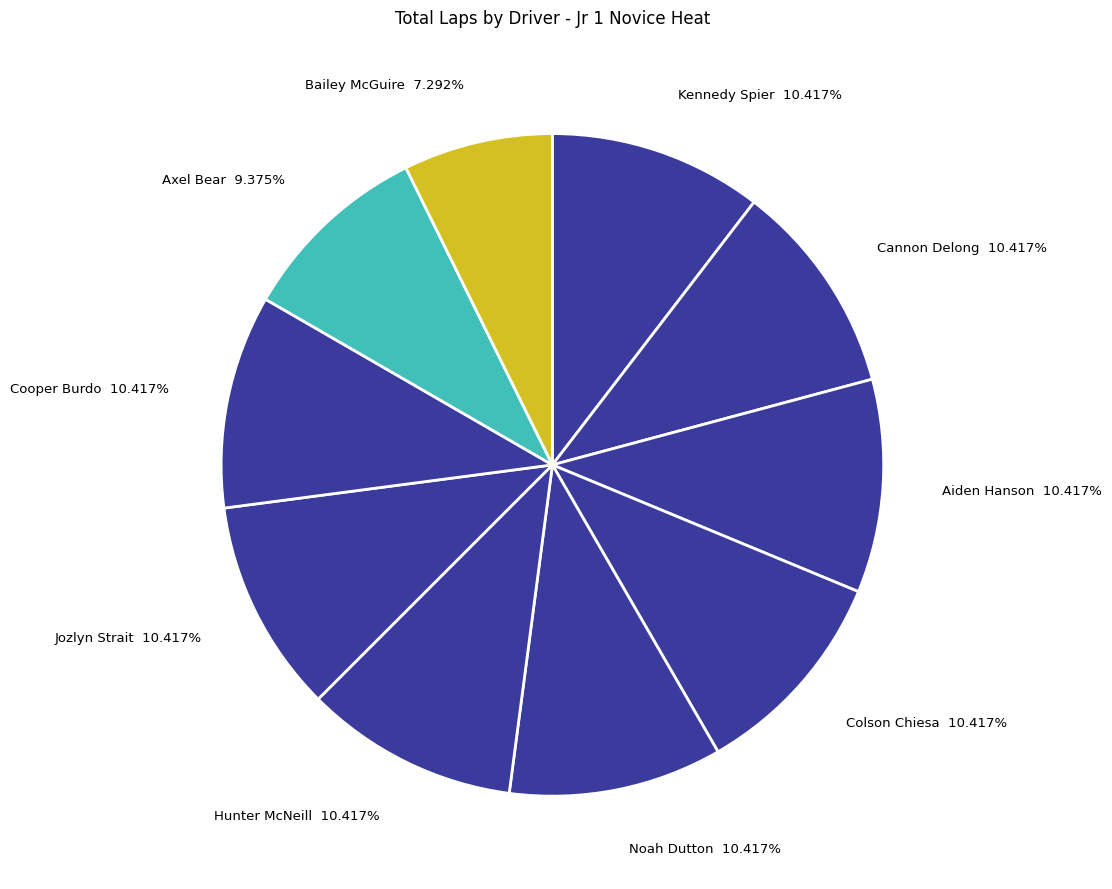

To the nearest percent, what is the difference between the Bailey McGuire and Cannon Delong slice percentages?

3%